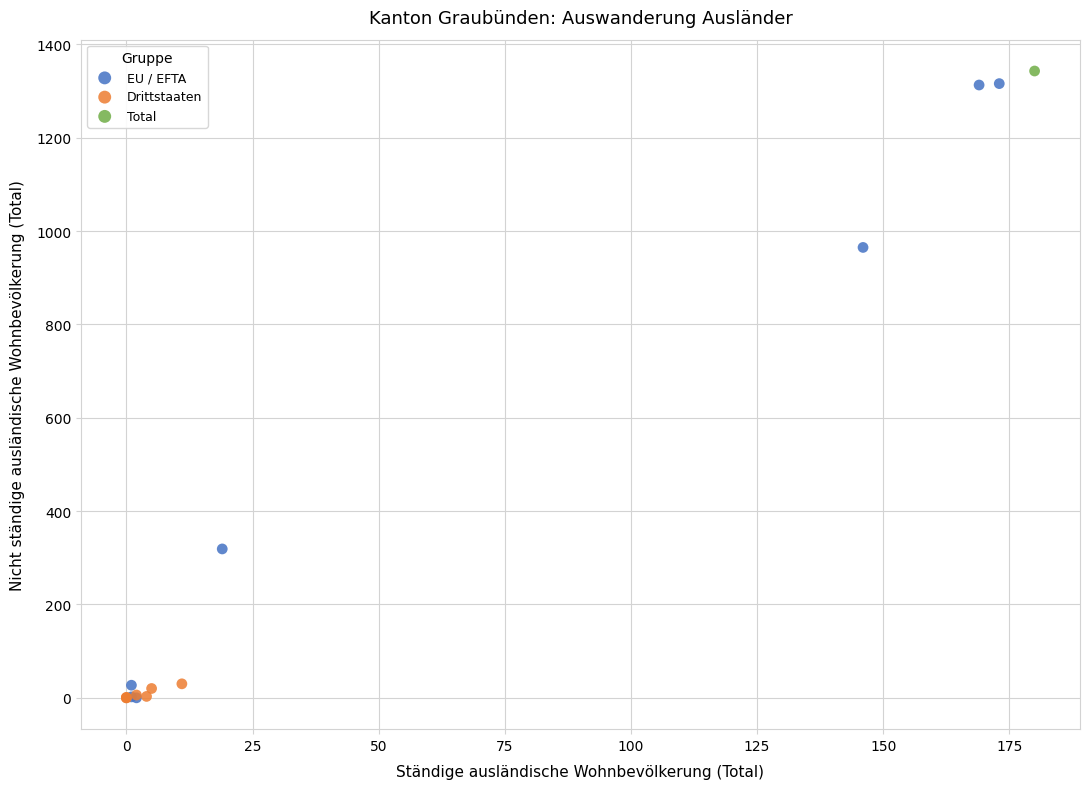

Which series contains the highest Y value?

Total